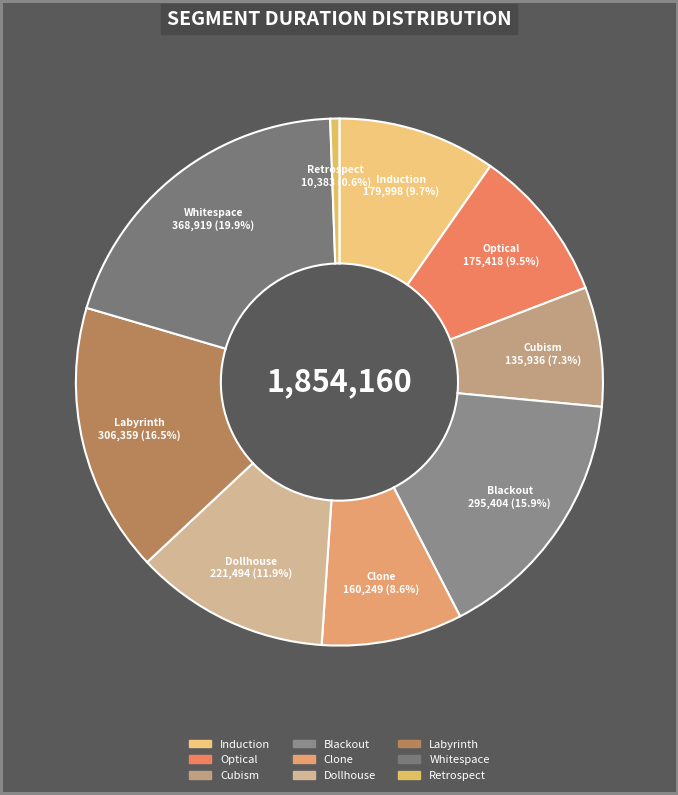

Which has a higher value, Dollhouse or Optical?

Dollhouse